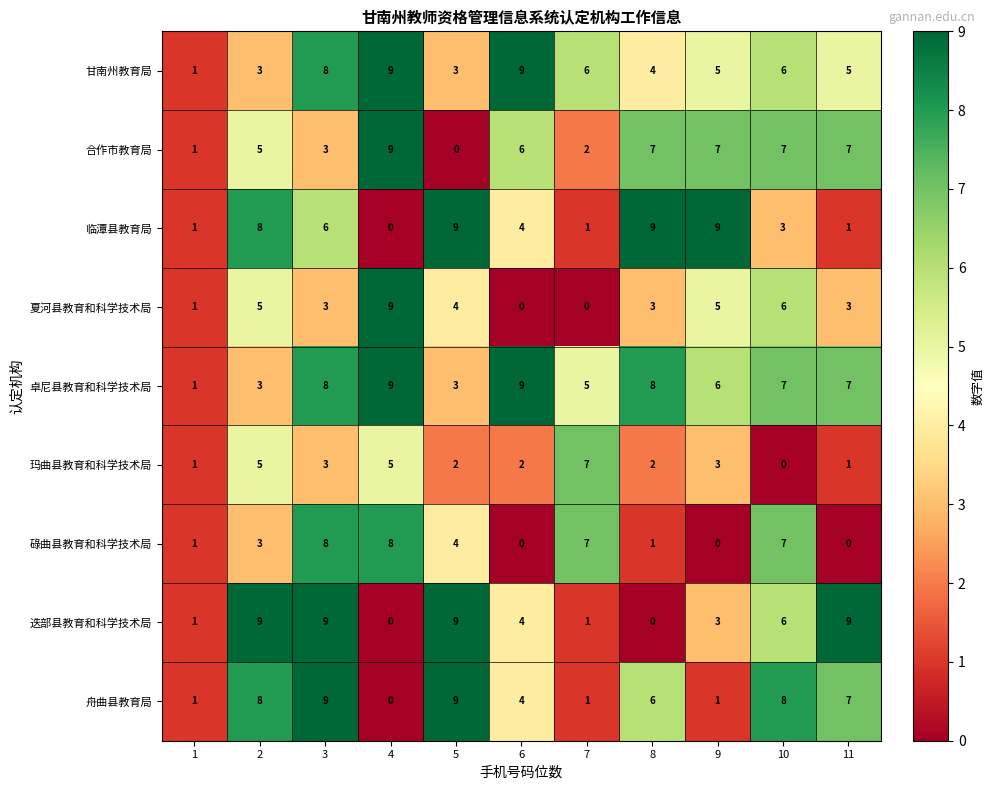

Which series changed the most between 2 and 9?

舟曲县教育局